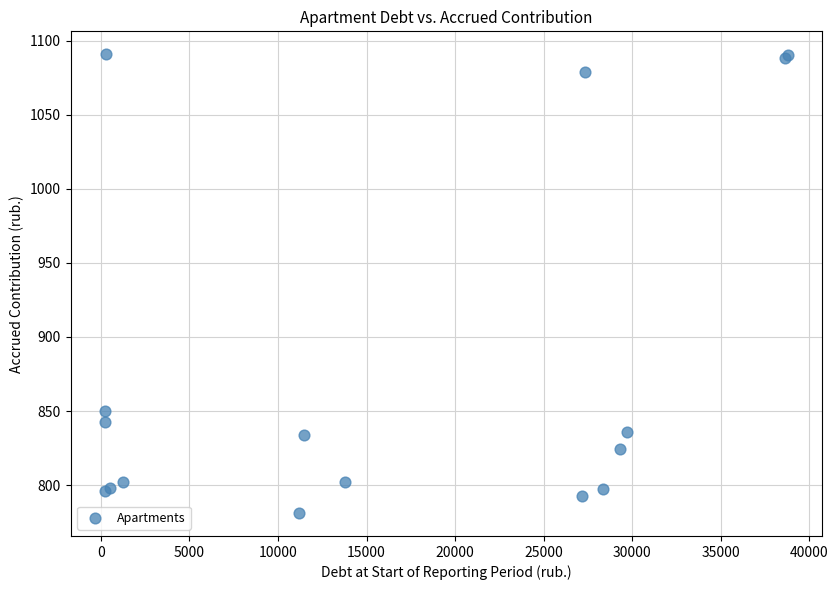

What Y value in the scatter plot is closest to 936?

850.2